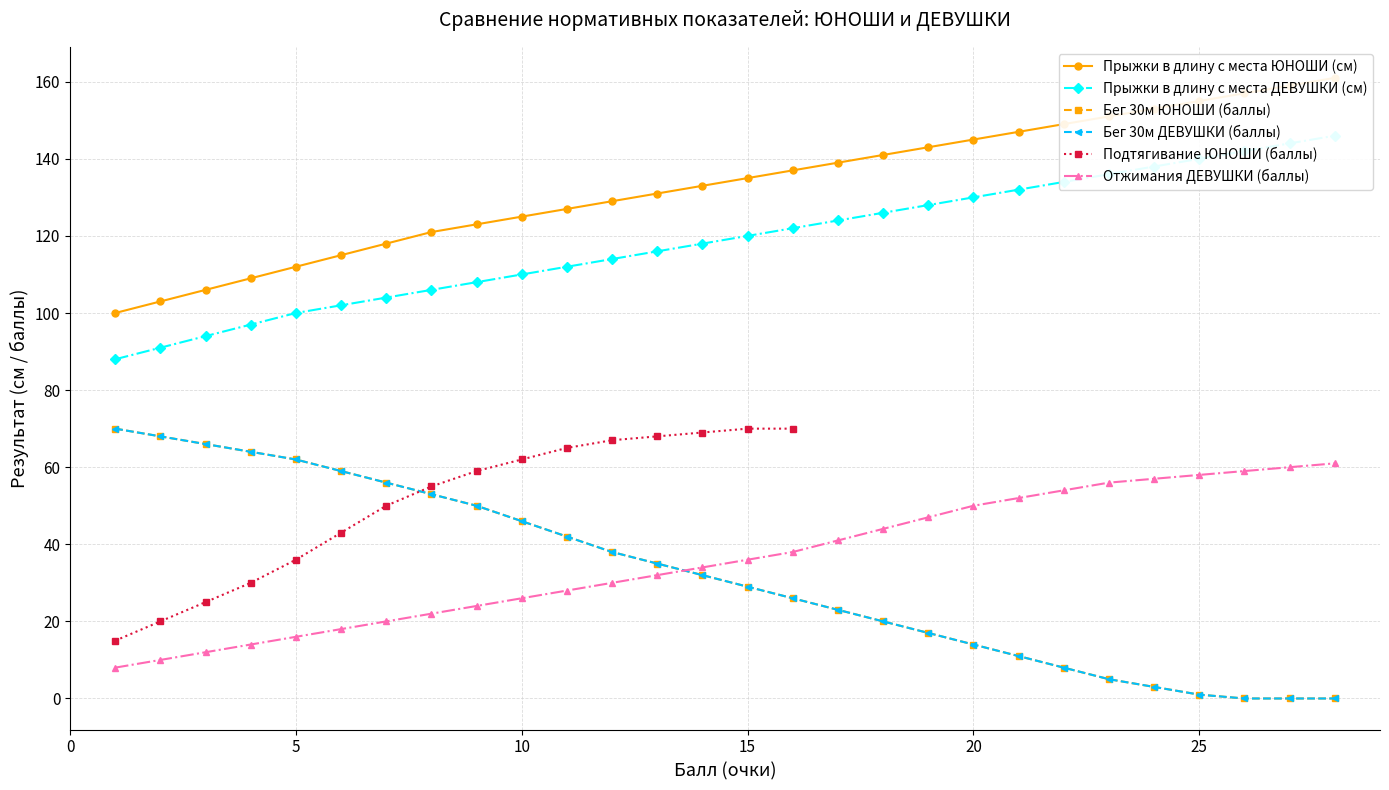

What is the average value of the Бег 30м ДЕВУШКИ (баллы) series?

32